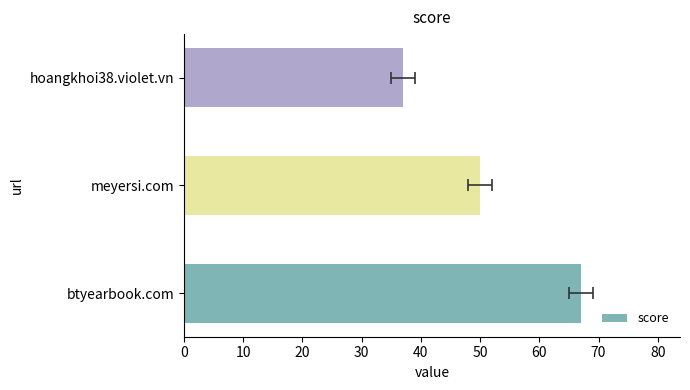

How many bars are there in total?

3